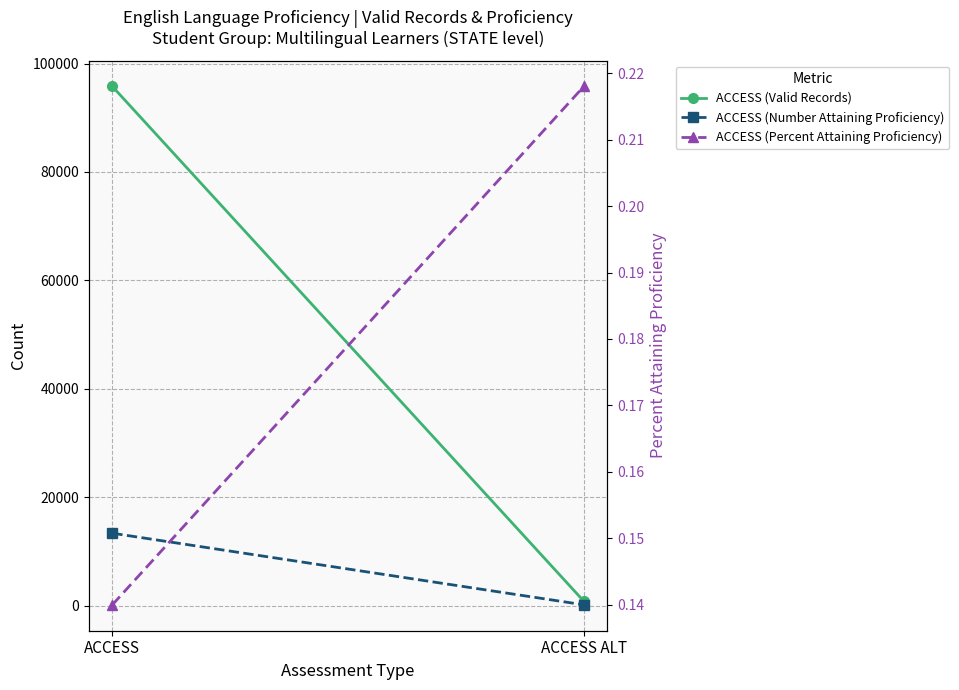

List the series in order of their peak value, highest first.

ACCESS (Valid Records), ACCESS (Number Attaining Proficiency), ACCESS (Percent Attaining Proficiency)